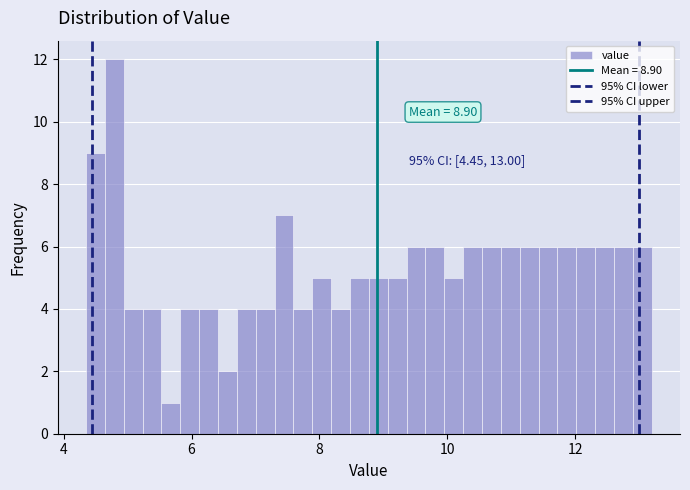

Read against the x-axis, roughly where is the centre of the tallest bar?

4.8